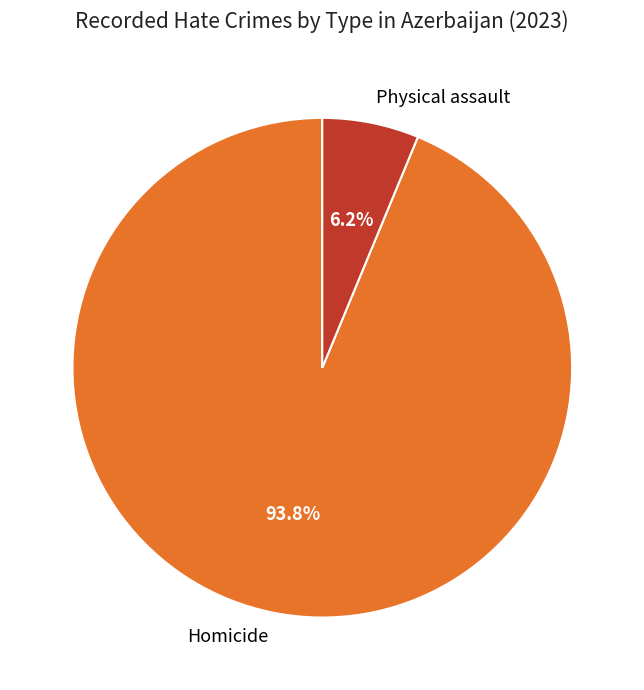

Is the sum of Physical assault and Homicide greater than half?

Yes